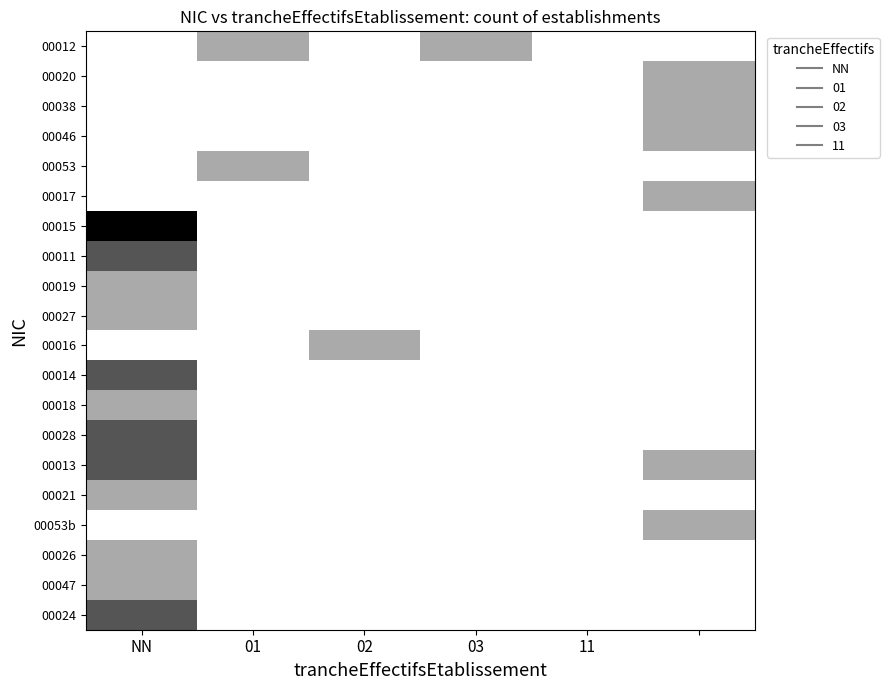

Count the number of categories in the chart.

6